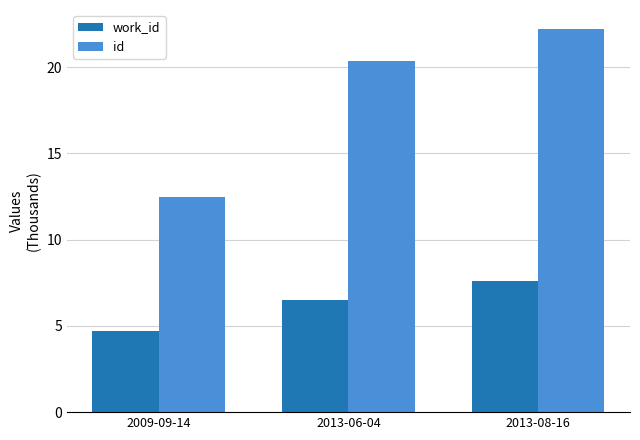

Rank the categories by work_id value from lowest to highest.

2009-09-14, 2013-06-04, 2013-08-16